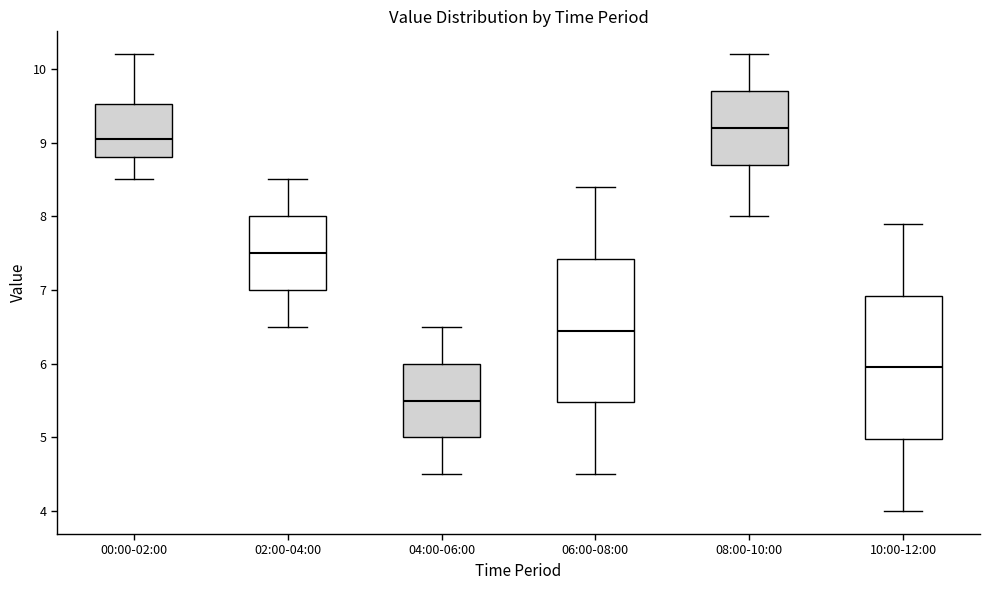

Which box has the lowest median line?

04:00-06:00